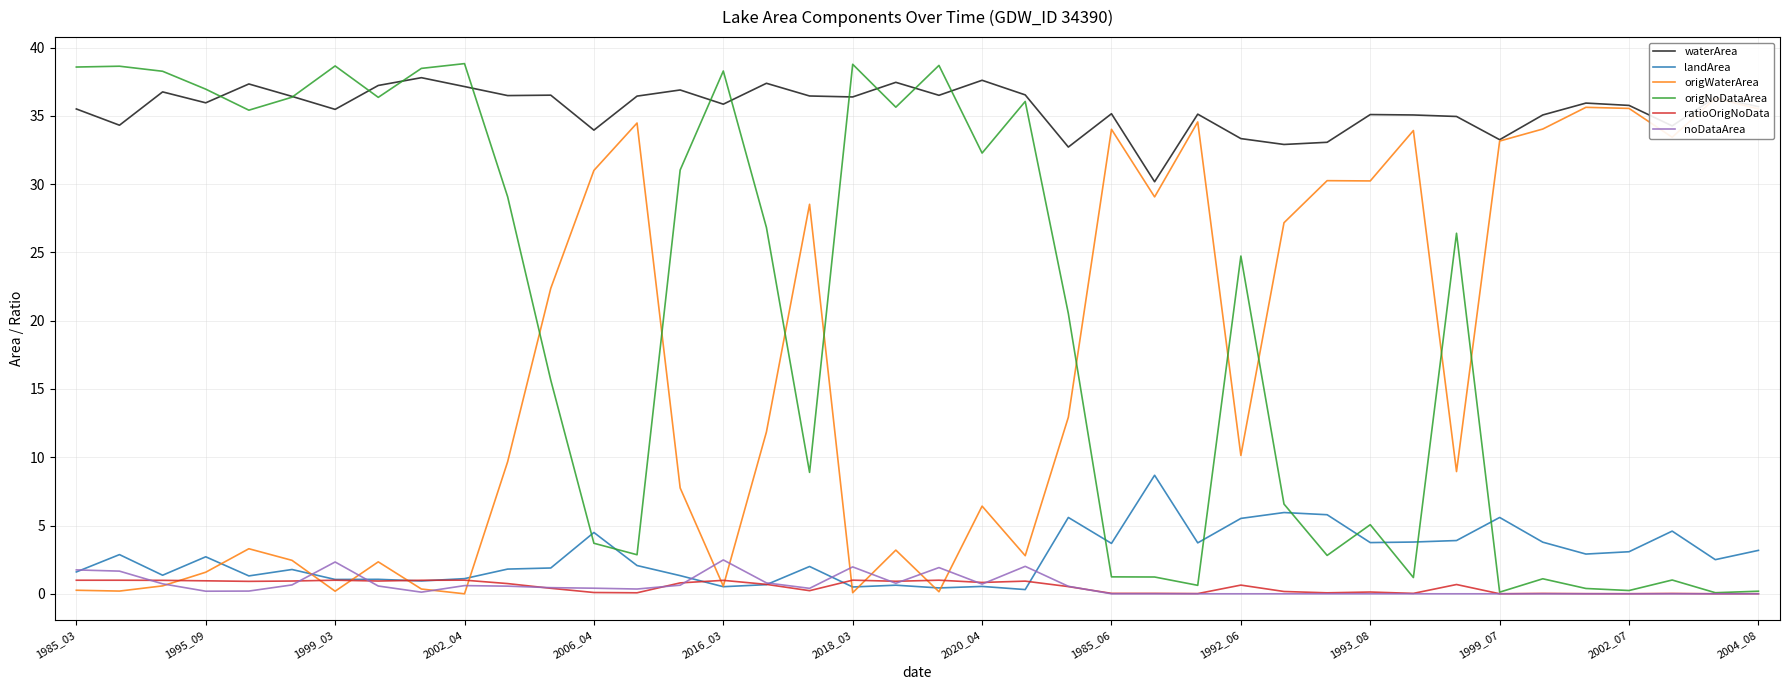

True or false: origNoDataArea has a value of 1.5 at 2006_04.

False